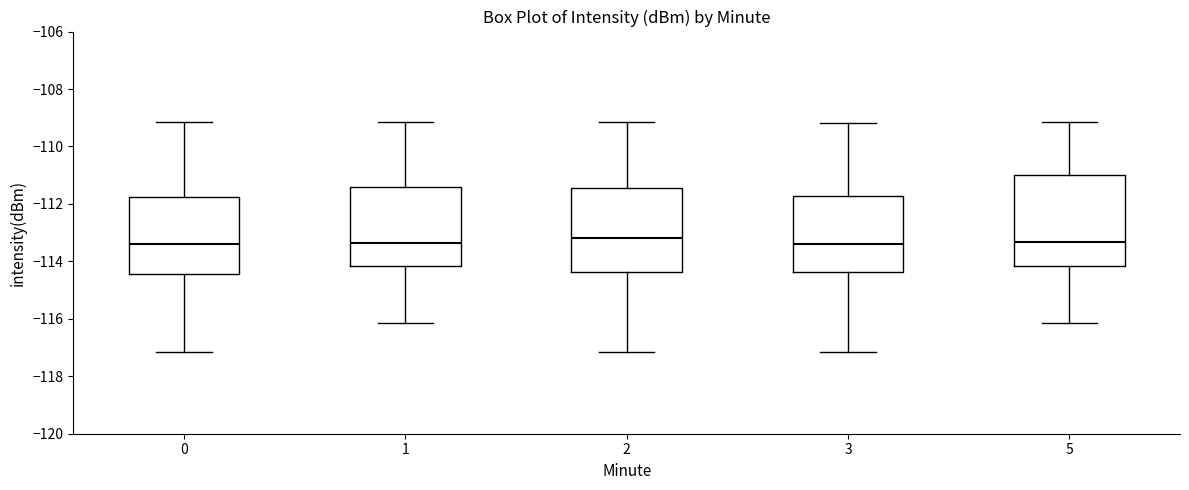

Where is the upper edge of the box at x = 2 on the y-axis? The values are not printed on the chart, so give them approximately, as read against the axis.

-111.4